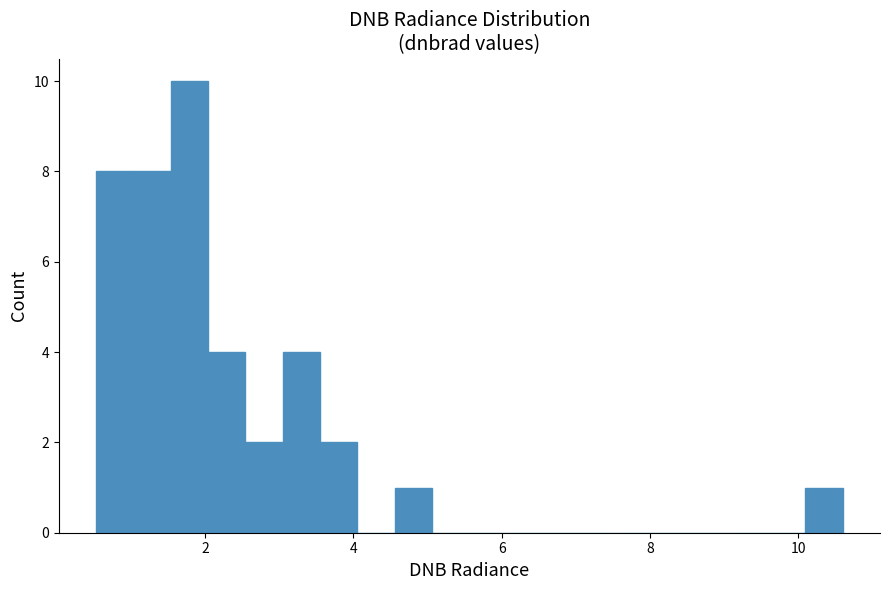

Read against the x-axis, roughly where is the centre of the tallest bar?

1.8